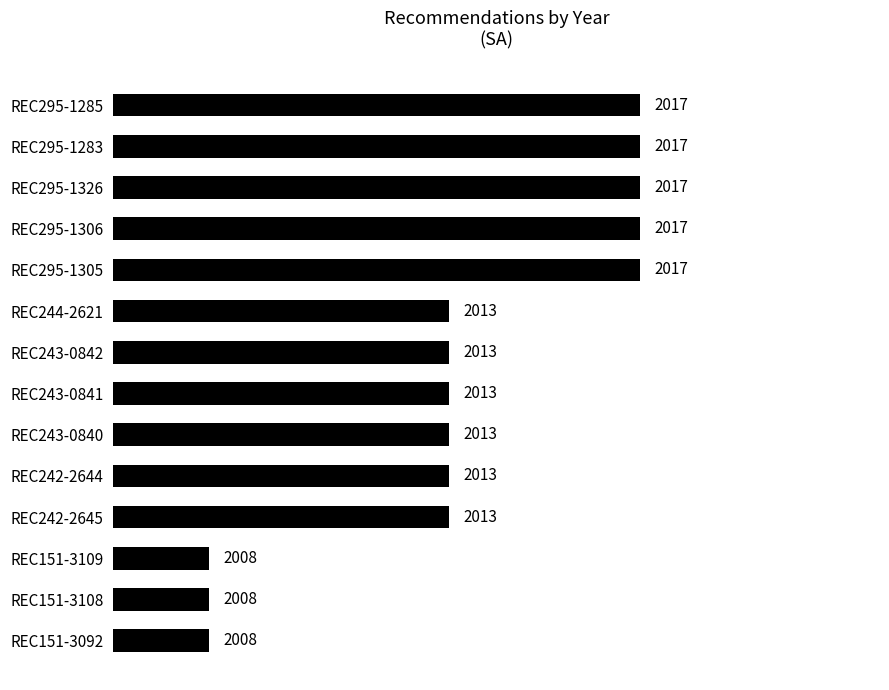

What is the change in value from REC295-1283 to REC244-2621?

-4